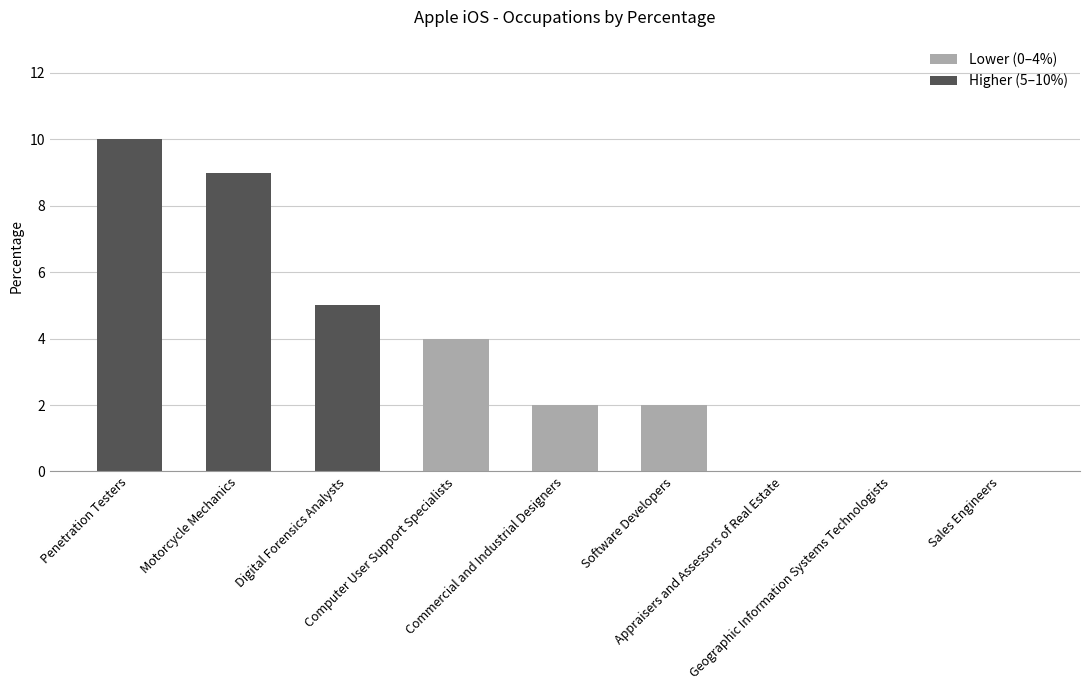

Approximately how many times larger is the value at Commercial and Industrial Designers compared to Computer User Support Specialists?

0.5